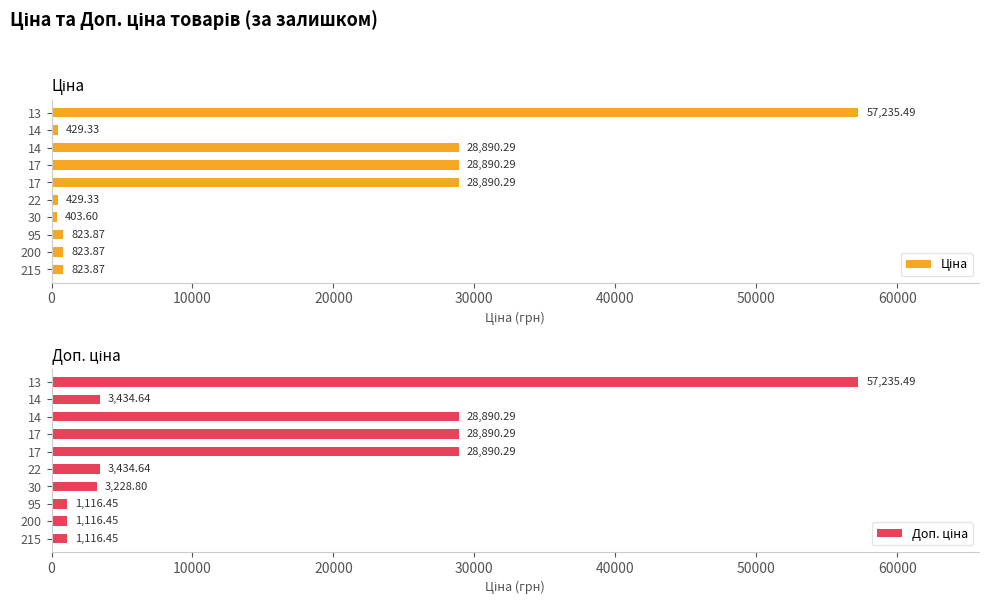

What is the value of the Доп. ціна bar at the 5th from the left?

3434.6